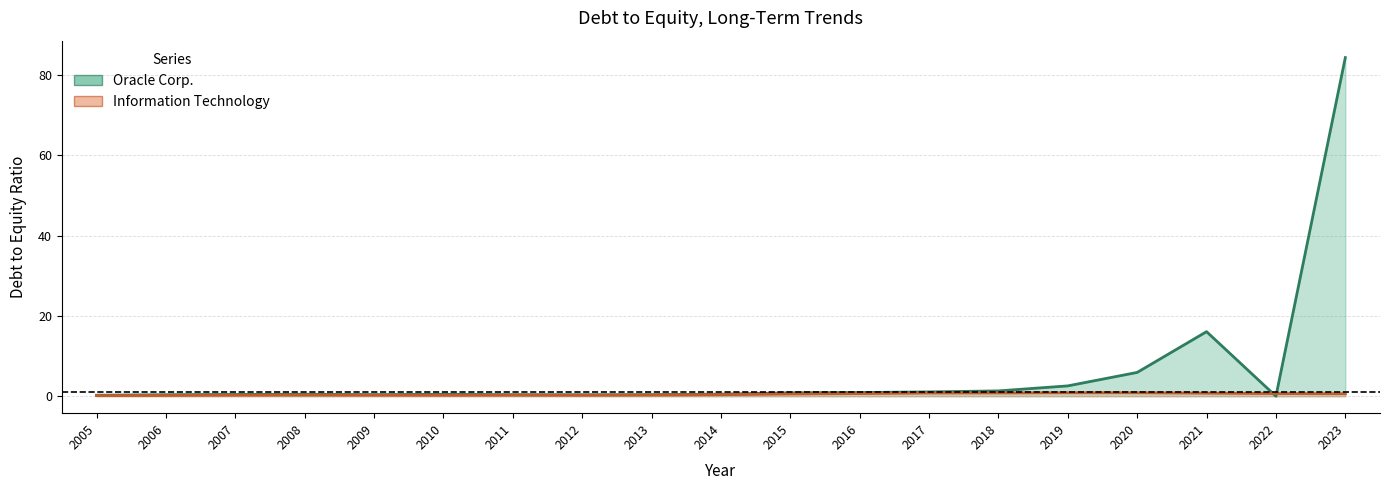

What value does the Information Technology series have at 2005?

0.1